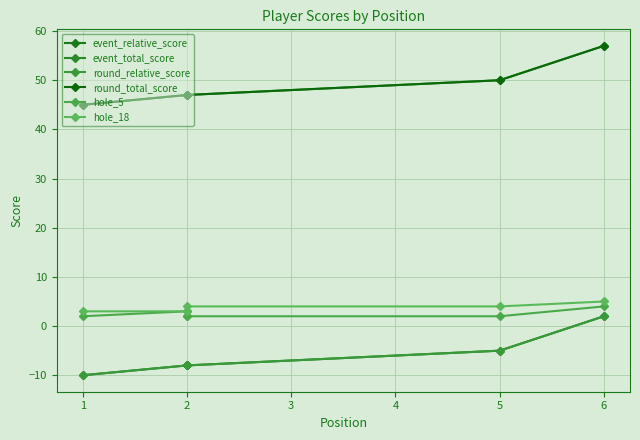

The event_total_score series shows 45 at 1. True or false?

True